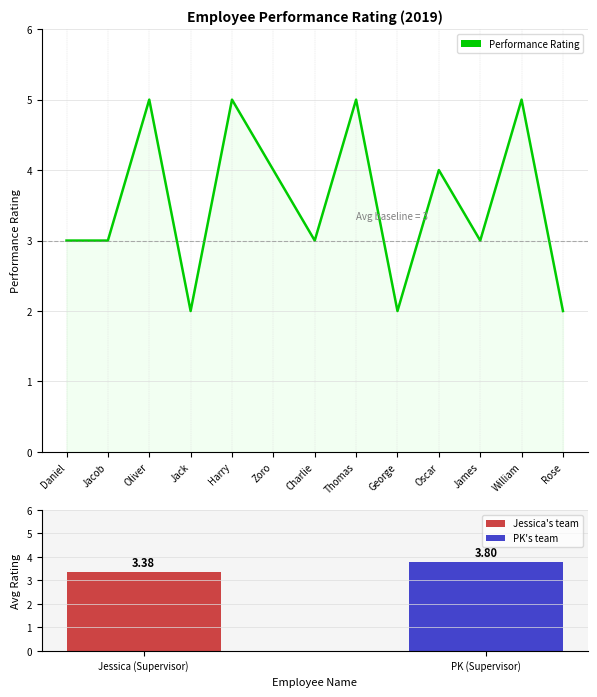

What is the value of the 9th bar from the left?

2